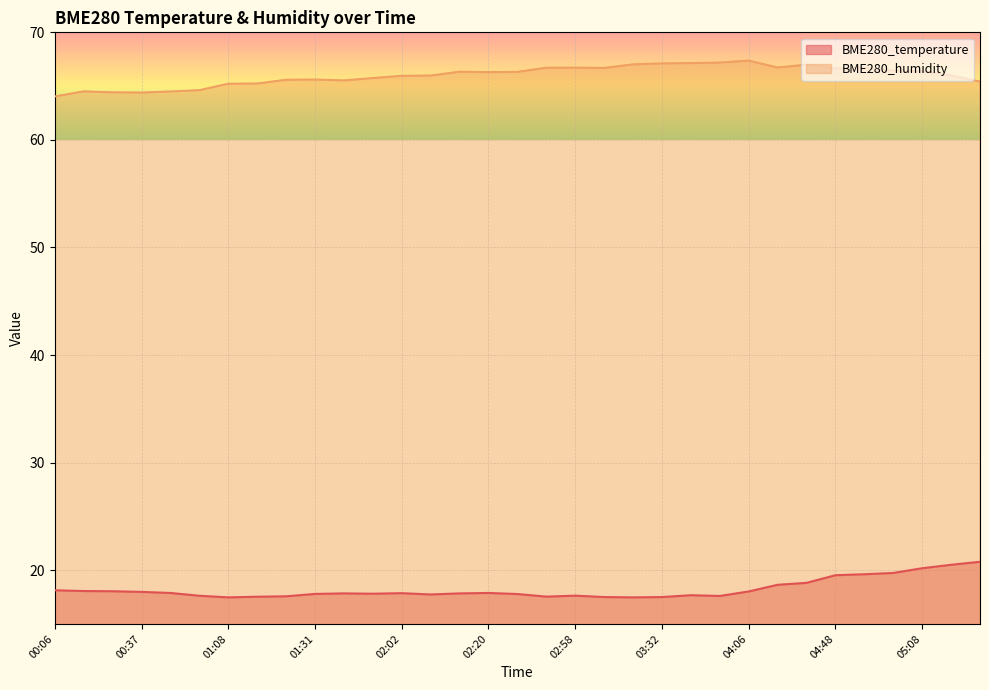

Which series has the largest total across all categories?

BME280_humidity